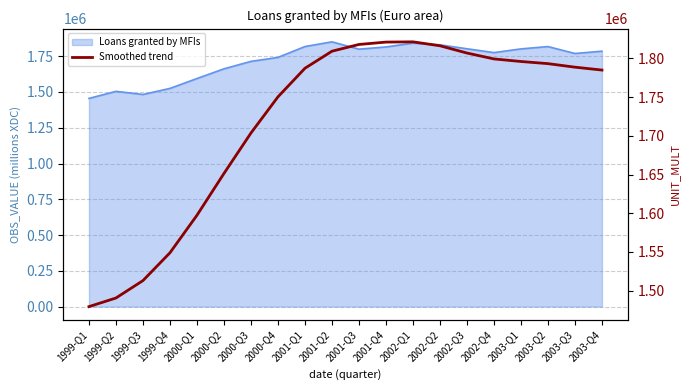

What is the label of the 5th point from the left?

2000-Q1